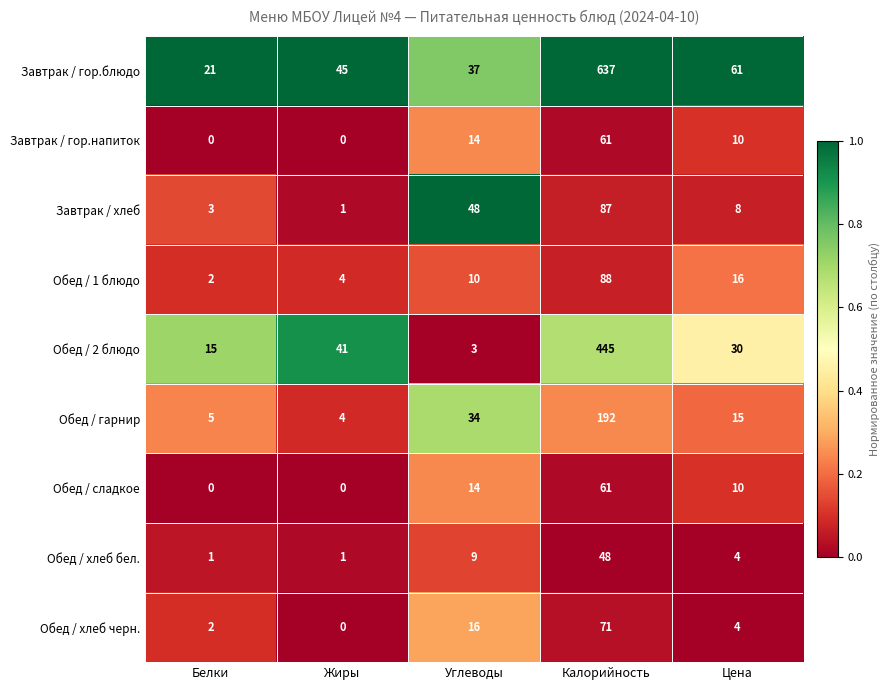

At which category is the sum across all series the highest?

Калорийность